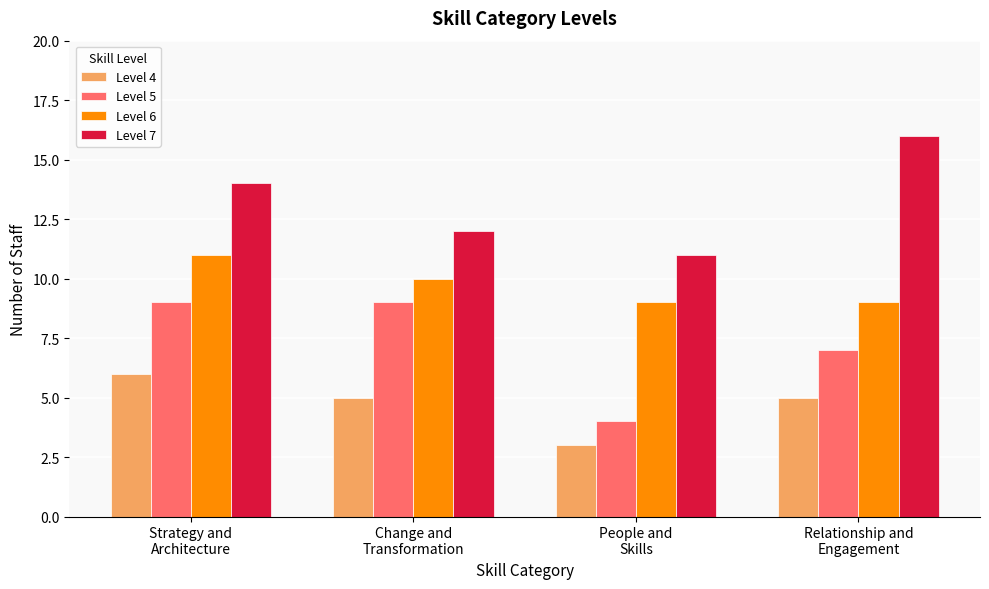

What is the smallest value displayed?

3